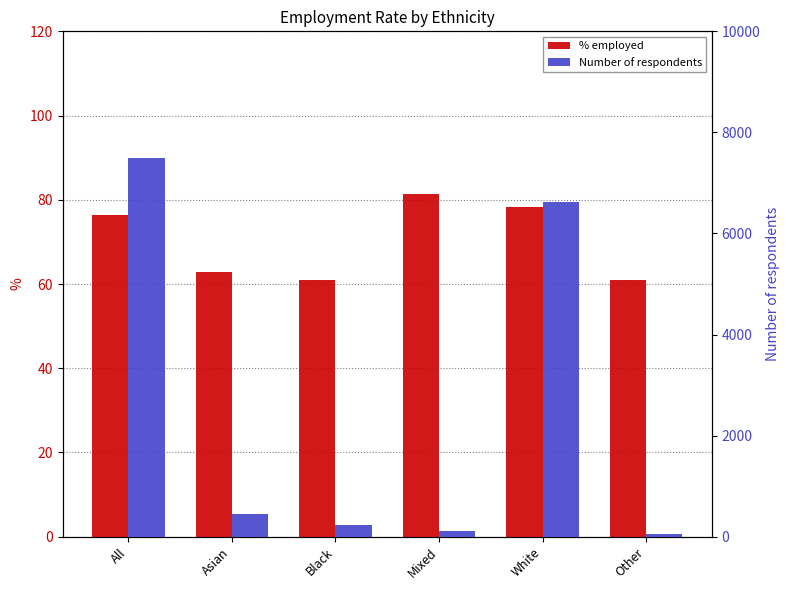

What is the minimum value shown in the chart?

60.0